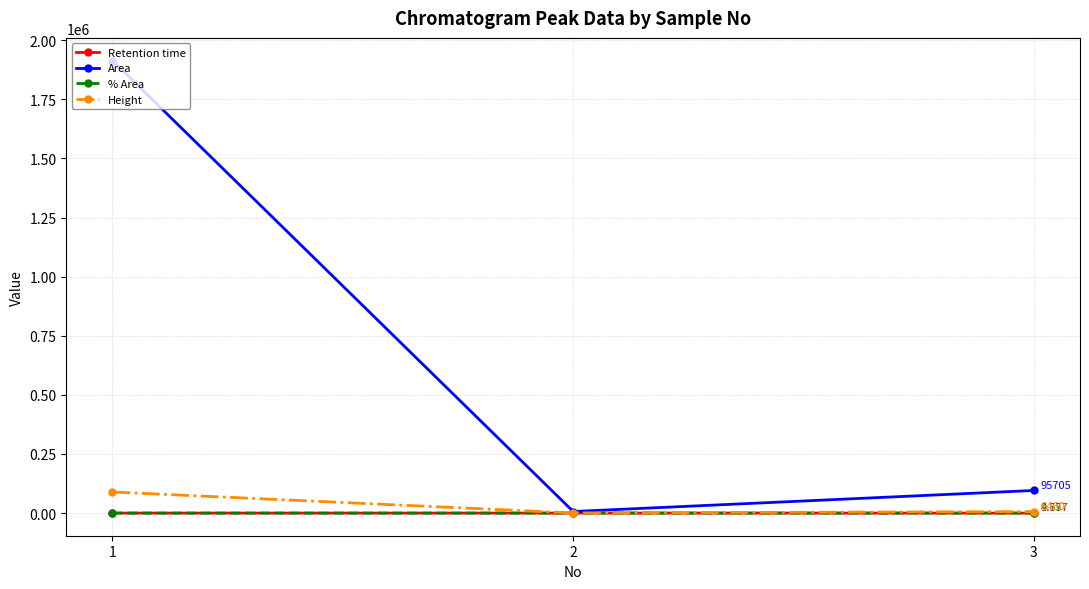

Between 1 and 3, which series saw the biggest shift?

Area